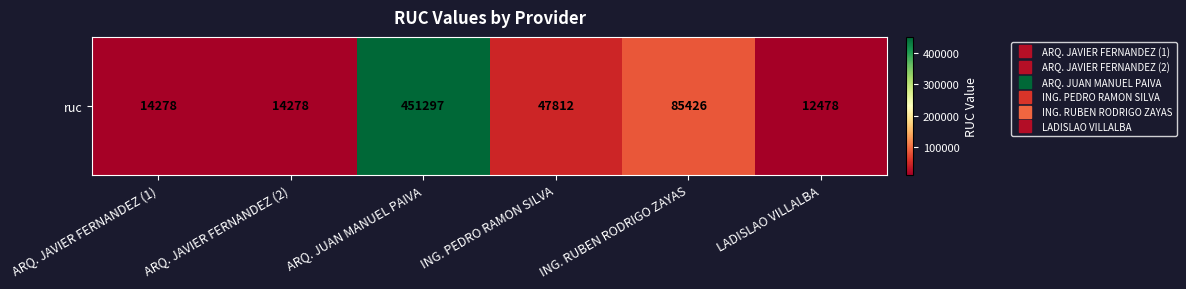

Is it true that the value at ING. PEDRO RAMON SILVA is 73312?

False